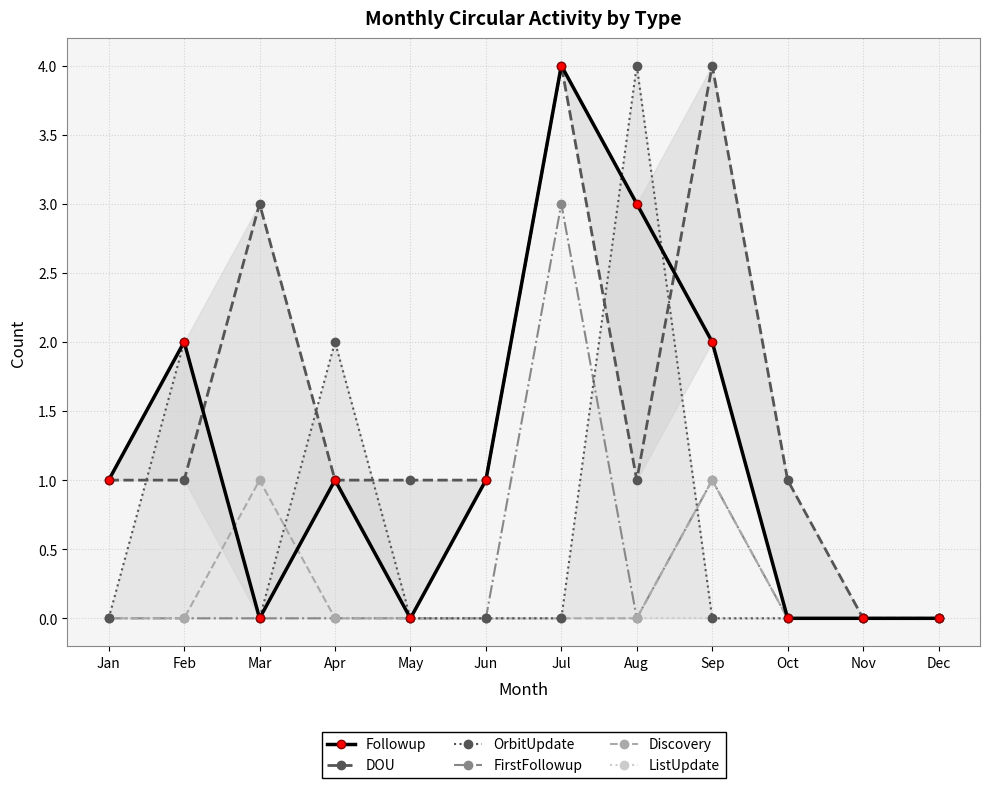

How many values in the Followup series are below 1?

5